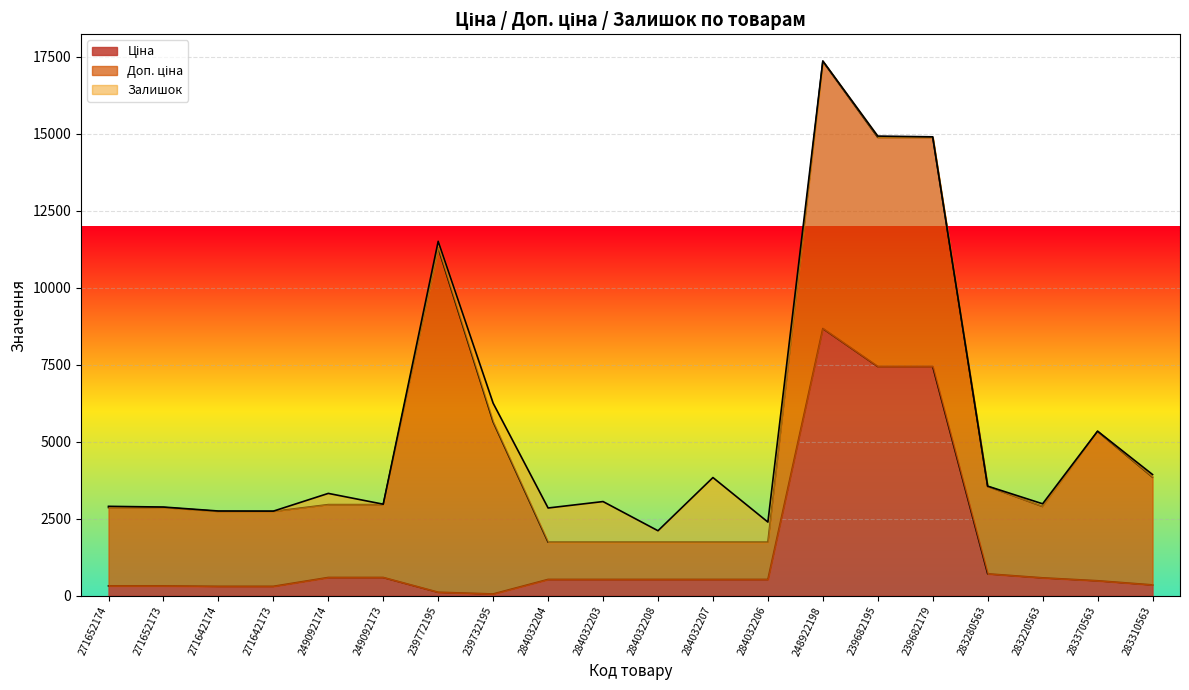

What is the label of the 8th point from the right?

284032206